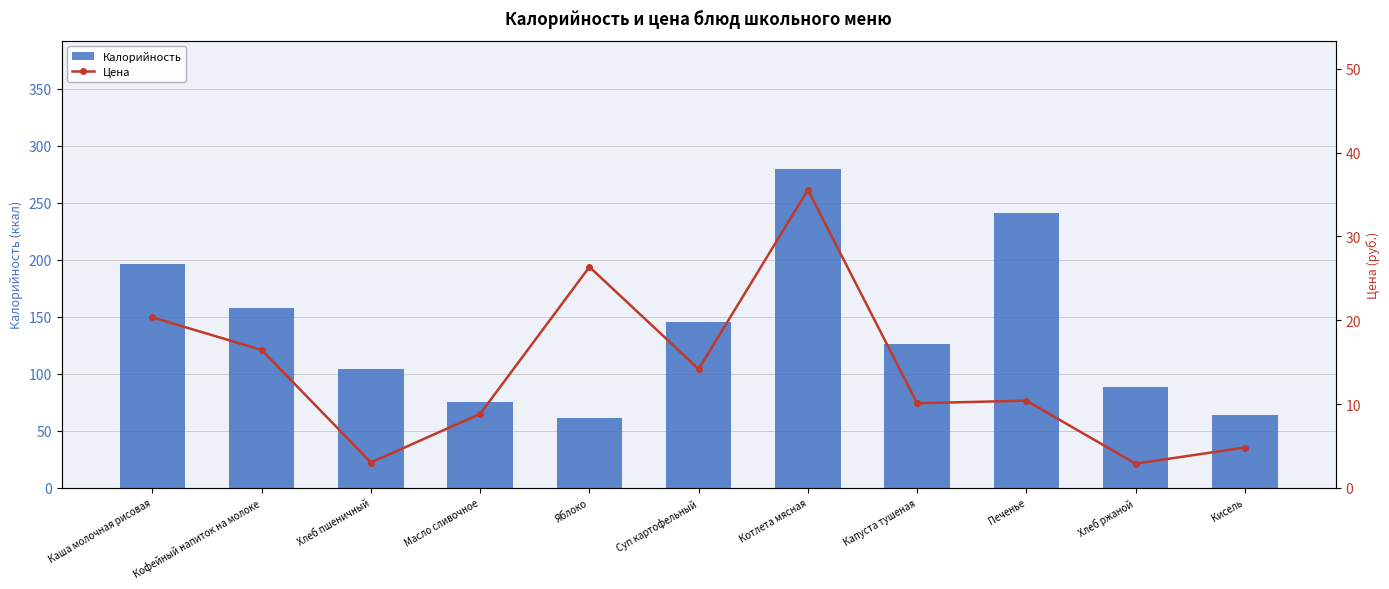

What are all the series names shown in the legend?

Калорийность, Цена